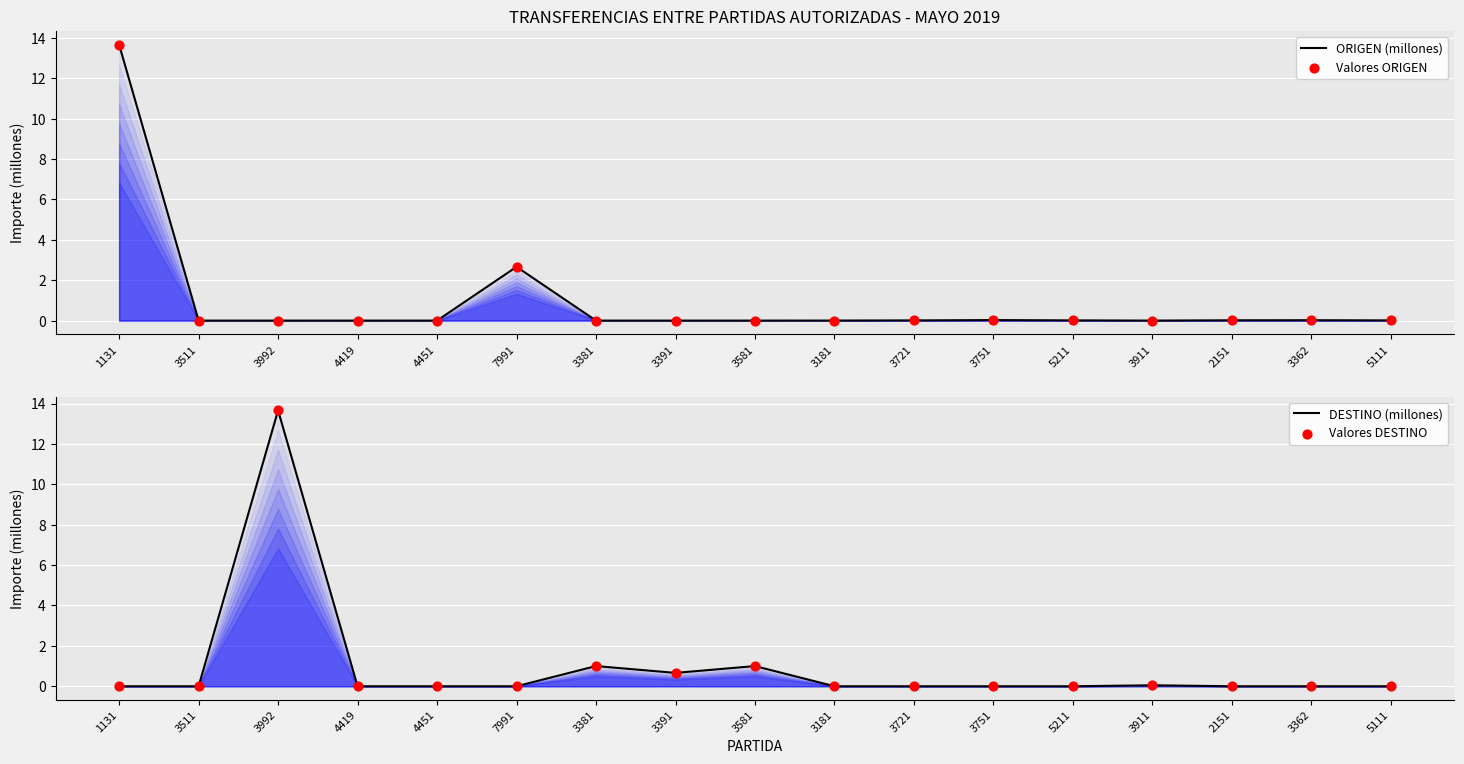

Is the value of Valores ORIGEN at 7991 greater than the value of DESTINO (millones) at 3511?

Yes